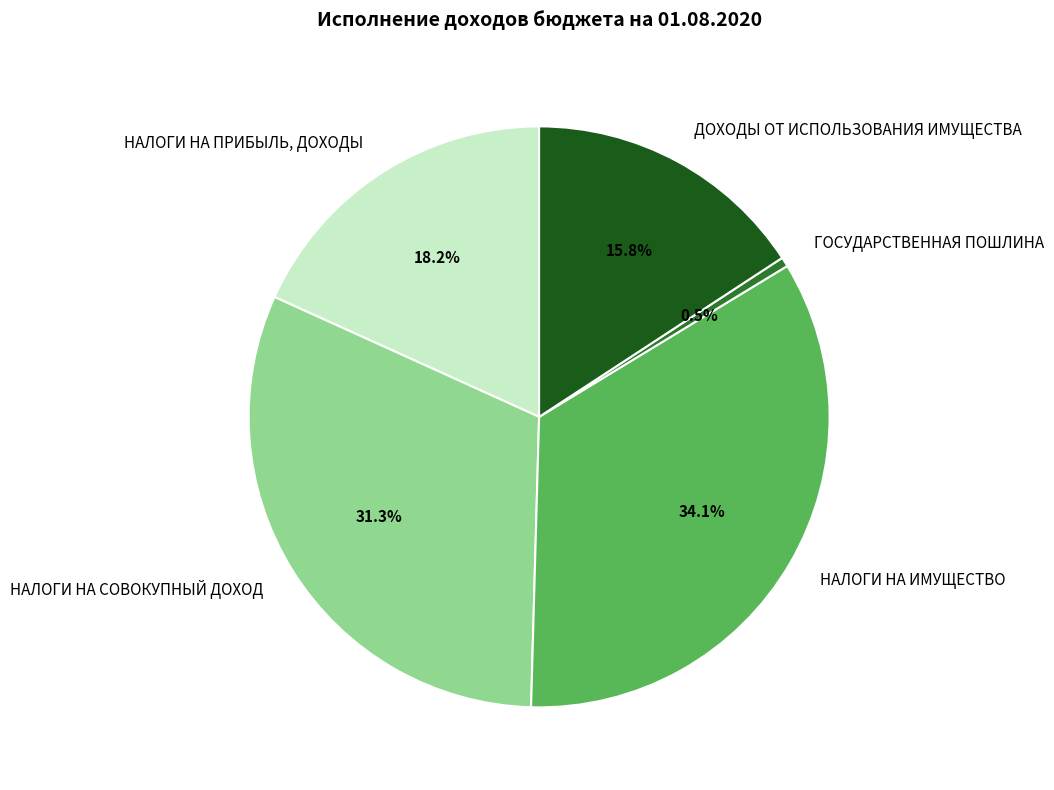

Do НАЛОГИ НА ПРИБЫЛЬ, ДОХОДЫ and НАЛОГИ НА СОВОКУПНЫЙ ДОХОД together represent more than half of the pie?

No